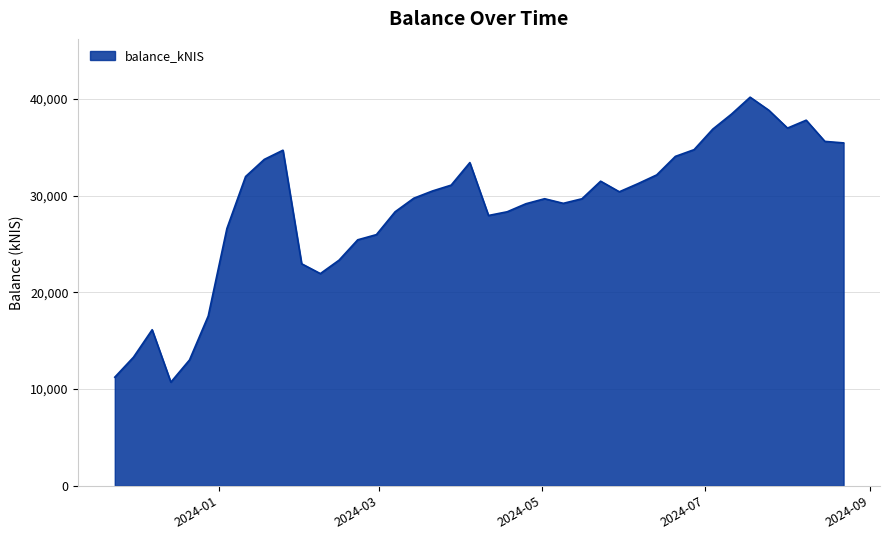

What is the smallest value displayed?

10714.4